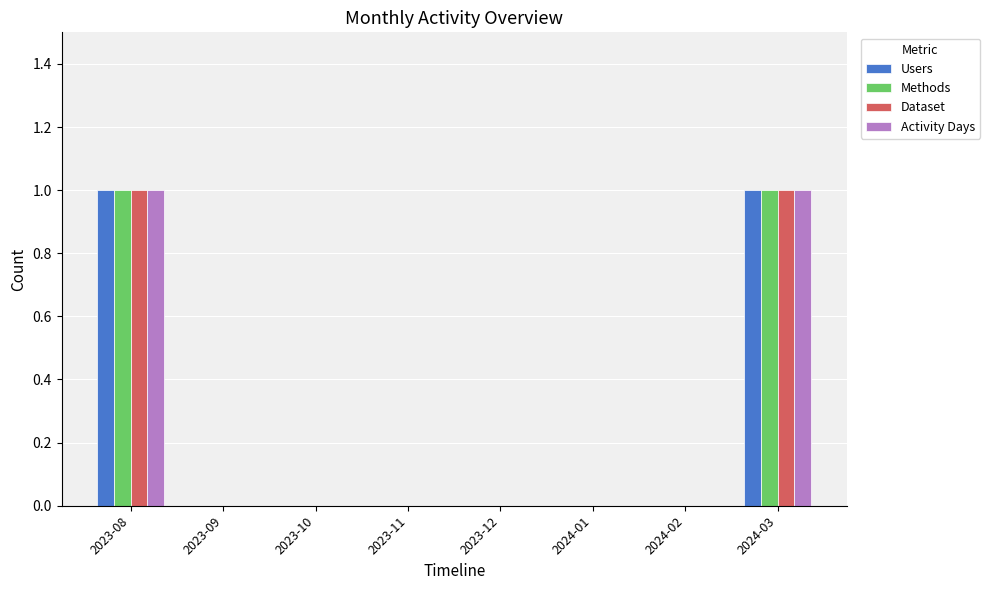

The value of Dataset at 2023-11 is 0. True or false?

True